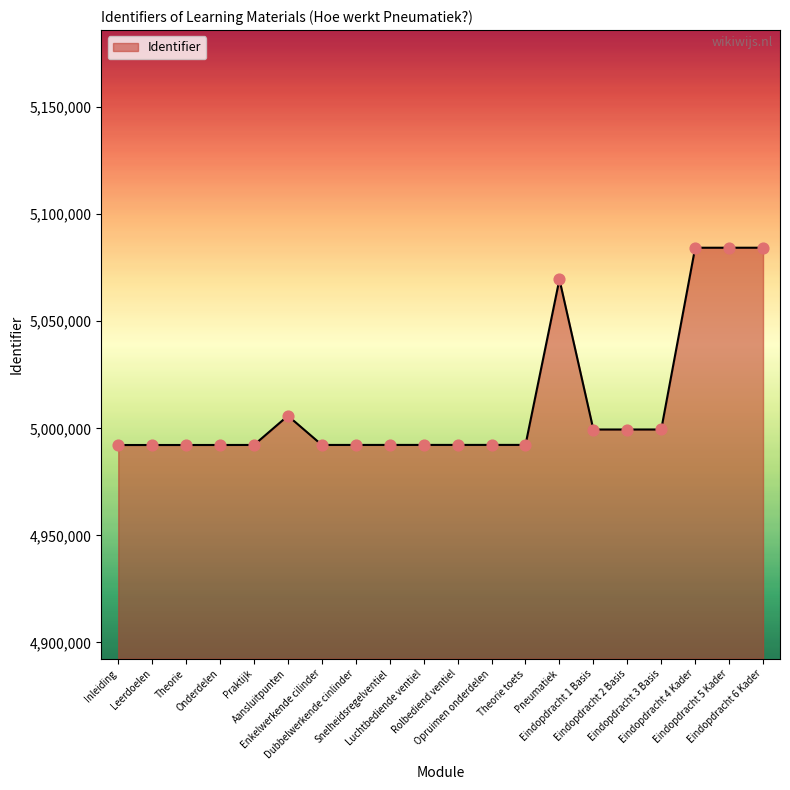

Which has a higher value, Eindopdracht 2 Basis or Snelheidsregelventiel?

Eindopdracht 2 Basis